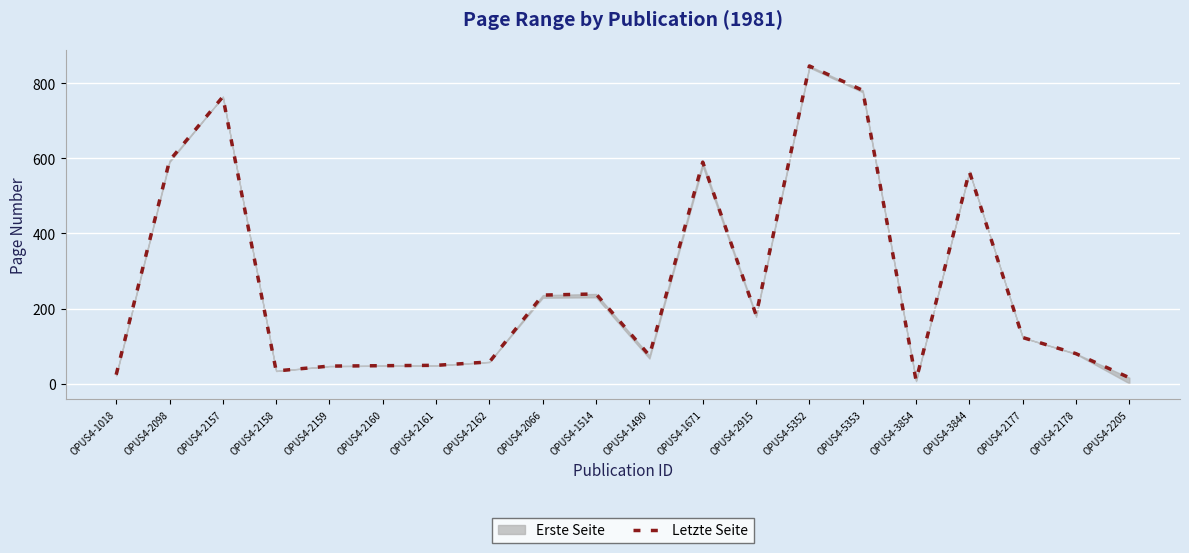

Reading left to right, extract all data points from this chart.

OPUS4-1018=24	OPUS4-2098=594	OPUS4-2157=764	OPUS4-2158=34	OPUS4-2159=47	OPUS4-2160=48	OPUS4-2161=49	OPUS4-2162=58	OPUS4-2066=236	OPUS4-1514=239	OPUS4-1490=75	OPUS4-1671=590	OPUS4-2915=183	OPUS4-5352=846	OPUS4-5353=781	OPUS4-3854=9	OPUS4-3844=565	OPUS4-2177=123	OPUS4-2178=80	OPUS4-2205=16